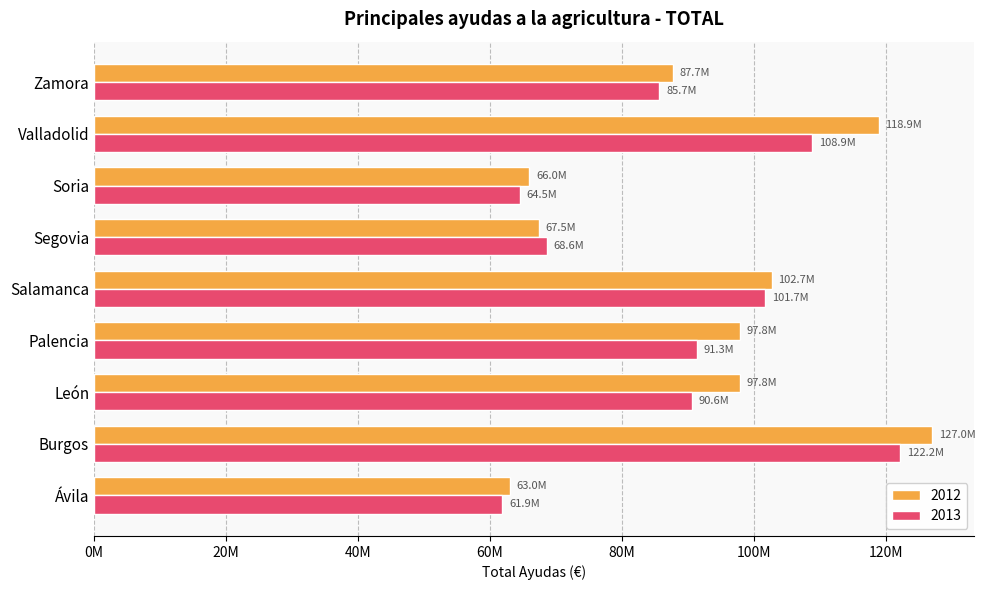

What is the label of the 5th bar from the right?

Salamanca